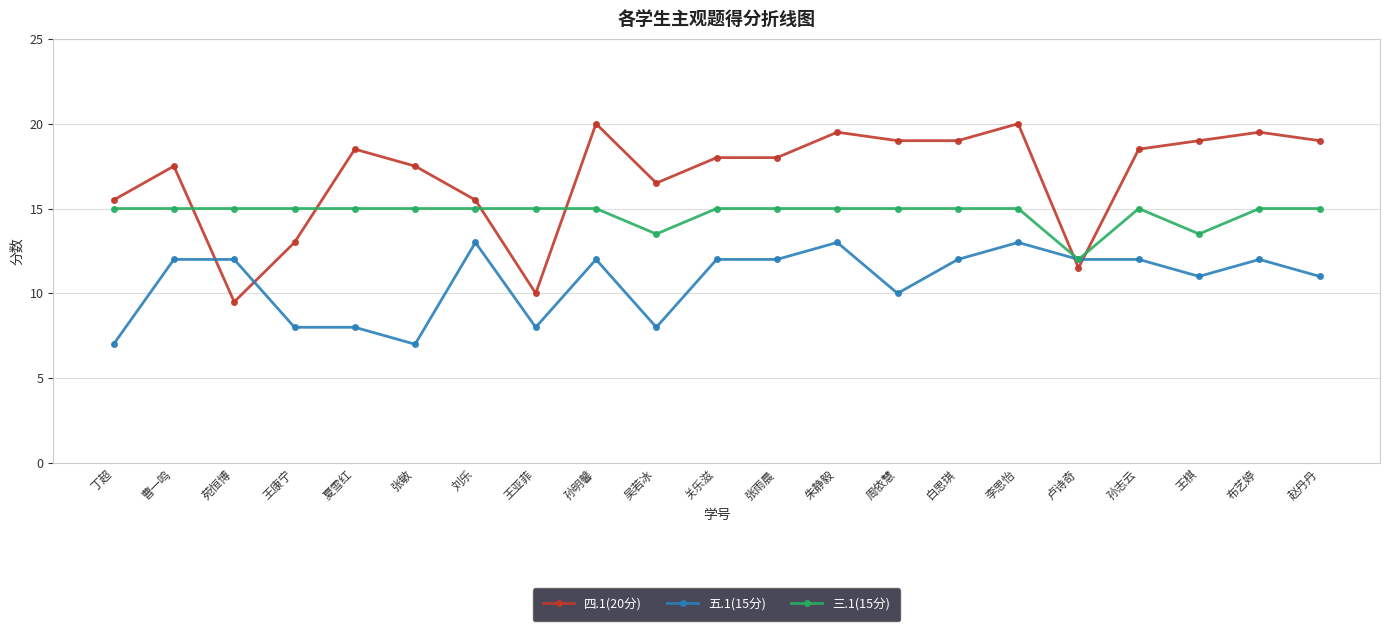

At which label is 四.1(20分) closest to 14?

王康宁